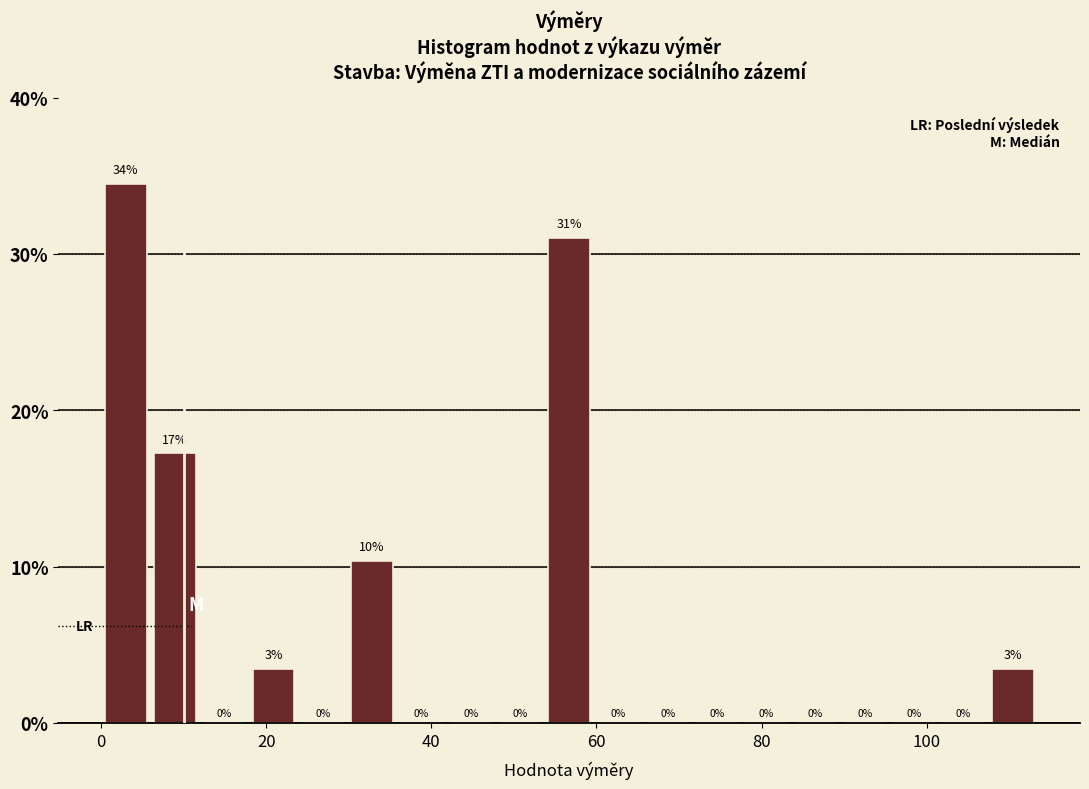

Around what value on the x-axis is the tallest bar? Give the approximate position of its centre, as read against the axis.

2